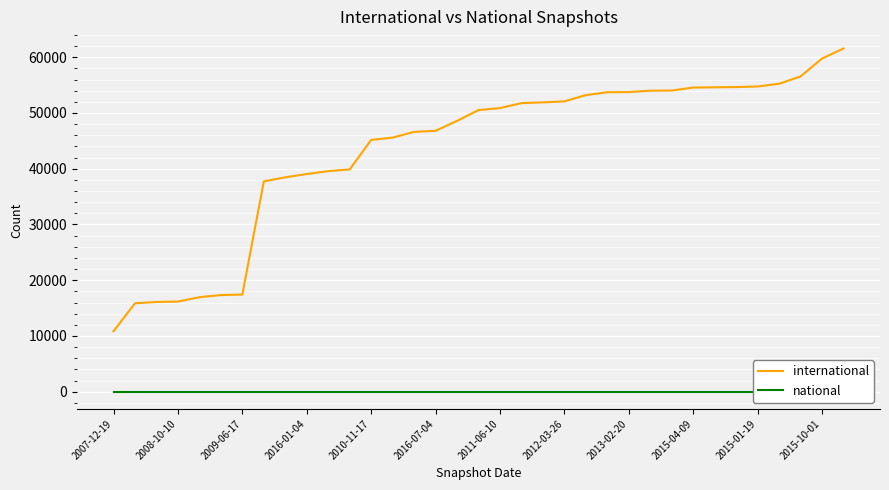

Which series changed the most between 2016-07-04 and 2013-02-20?

international